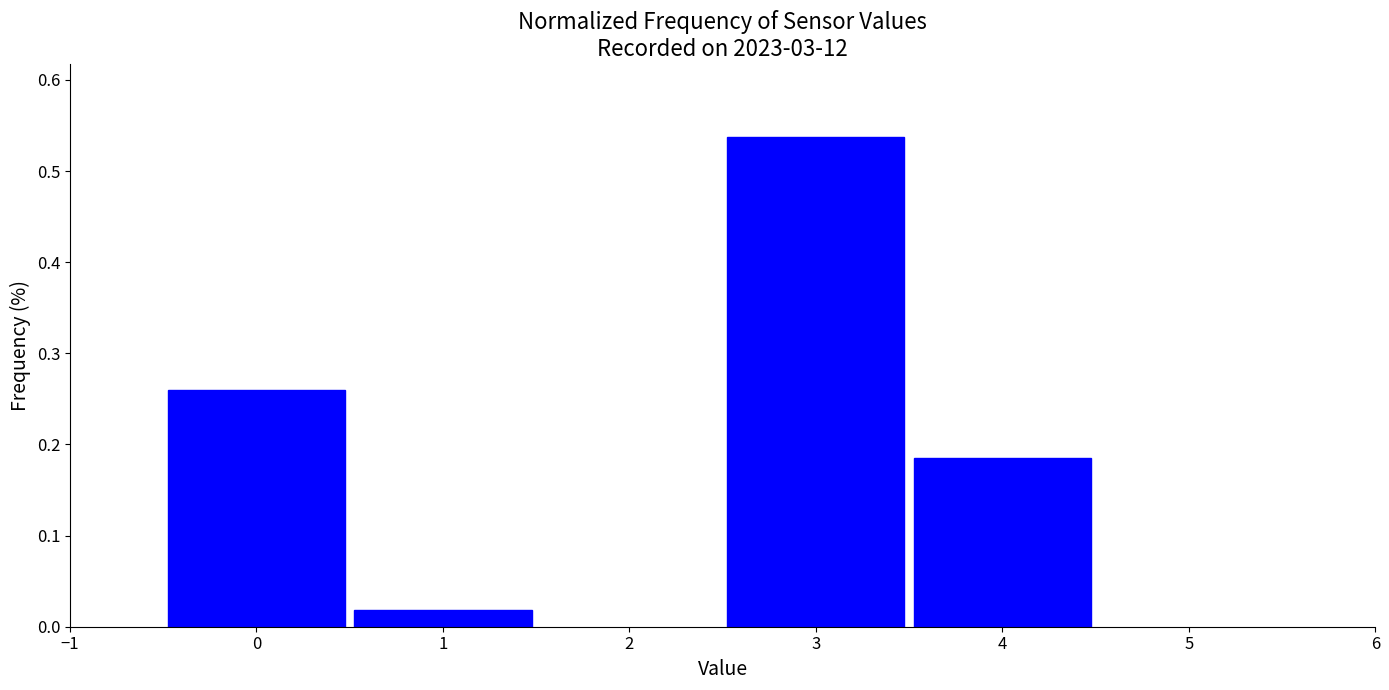

True or false: the data shows 0.1 at 0.

False